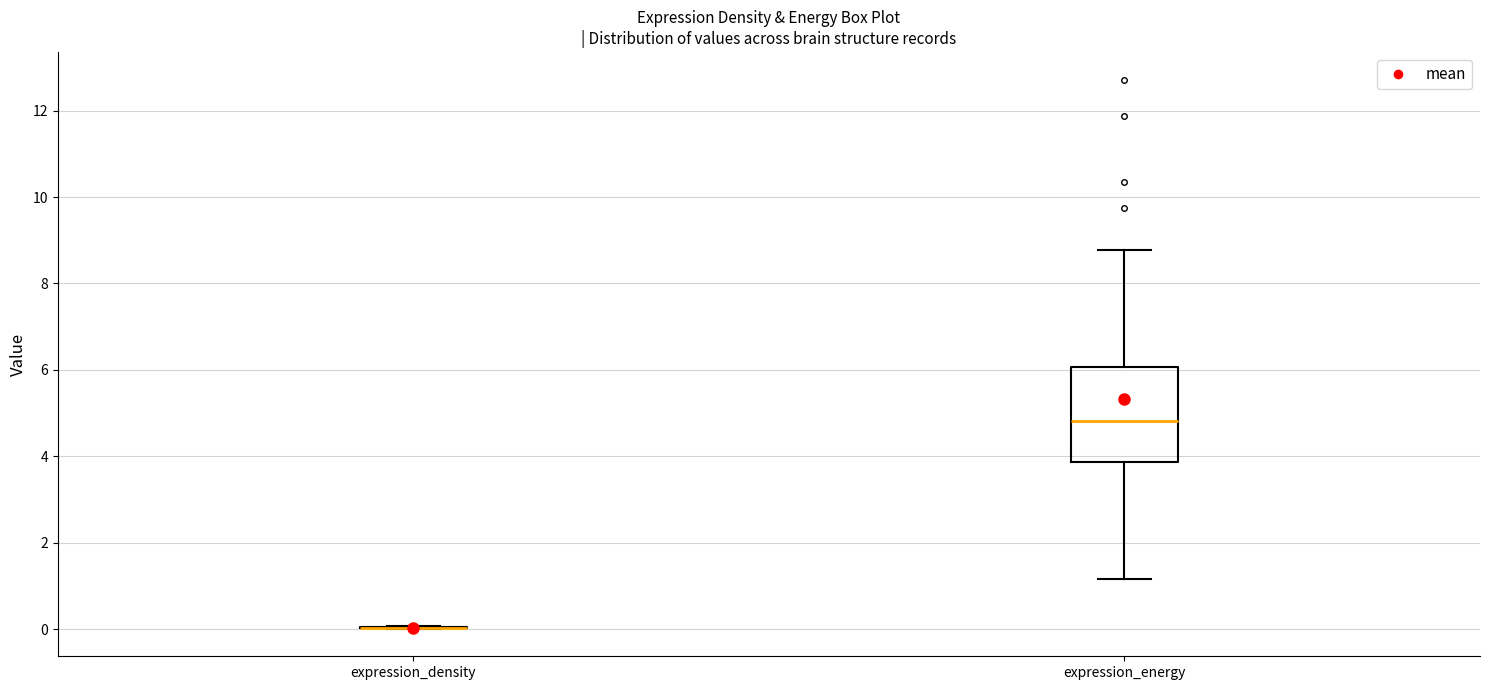

Comparing the boxes themselves (not the whiskers), which one is the tallest?

expression_energy